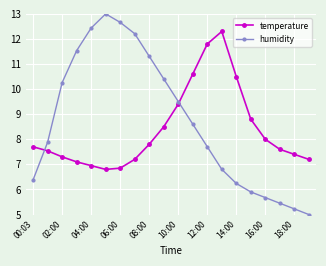

At how many categories does at least one series exceed 11?

8